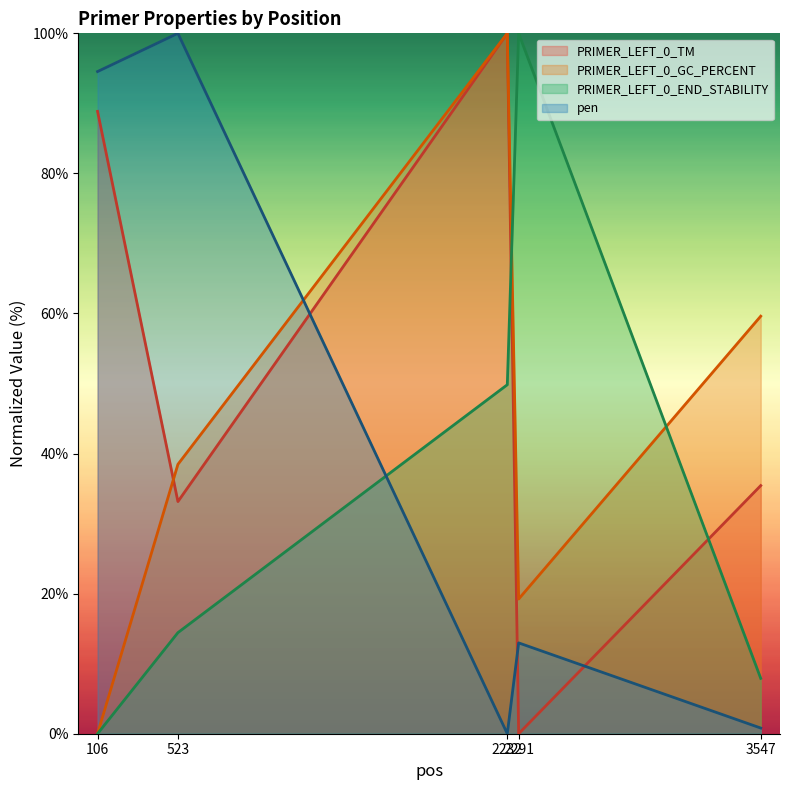

Reading left to right, list all the values displayed in this chart.

PRIMER_LEFT_0_TM: 88.9	33.1	100.0	0.0	35.4
PRIMER_LEFT_0_GC_PERCENT: 0.0	38.5	100.0	19.2	59.6
PRIMER_LEFT_0_END_STABILITY: 0.0	14.4	49.8	100.0	7.9
pen: 94.5	100.0	0.0	13.0	0.8